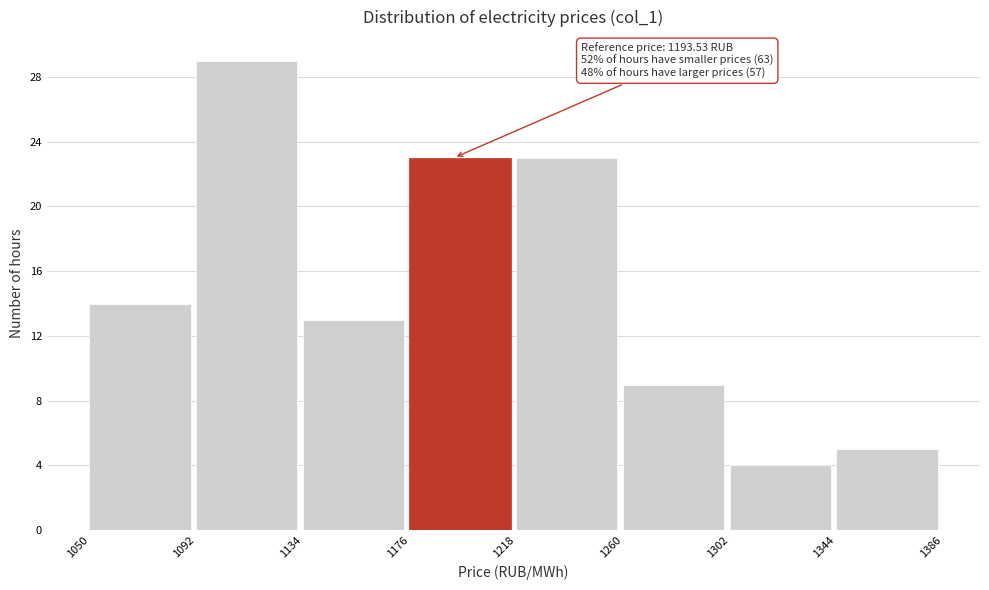

Over which range of the x-axis is the bar tallest?

1092 to 1134